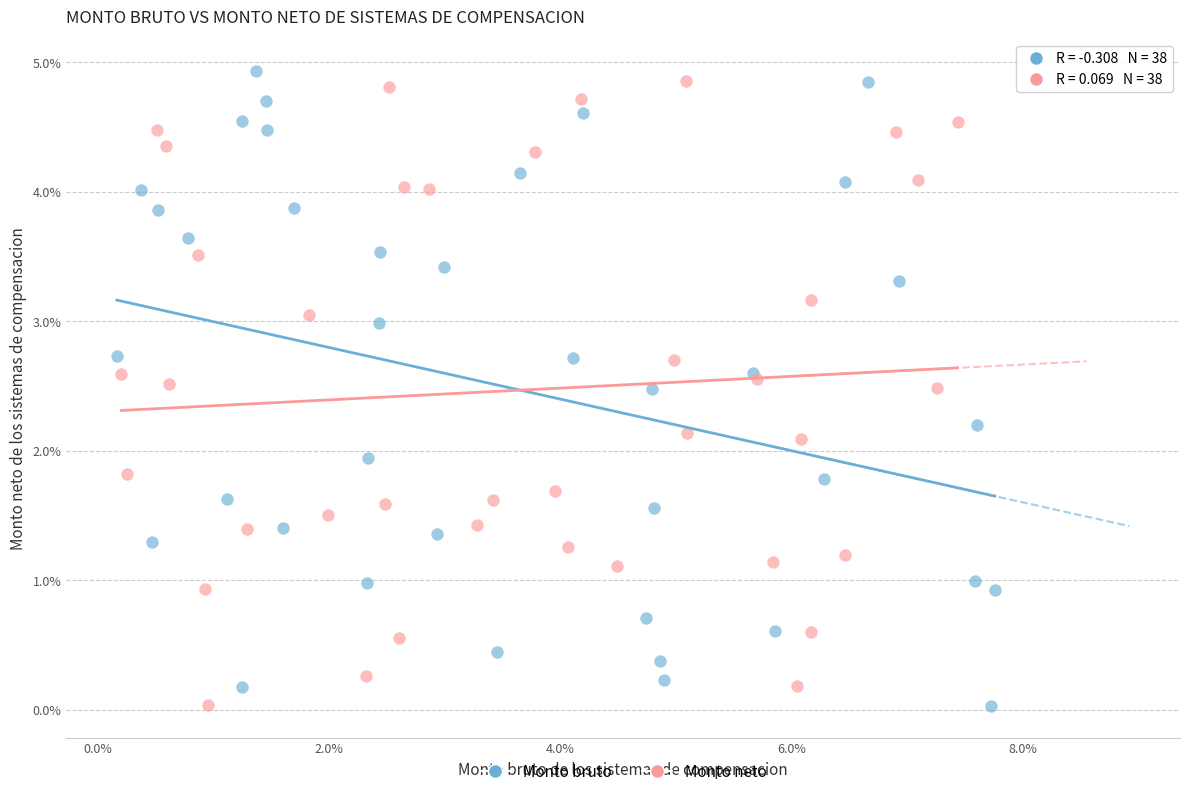

What are all the series names shown in the legend?

Monto bruto, Monto neto